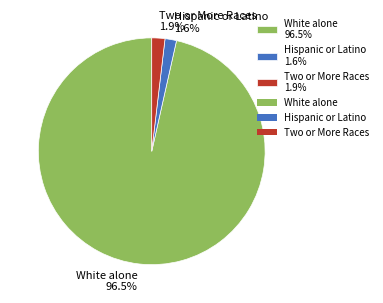

Between Two or More Races 1.9% and White alone 96.5%, which is larger?

White alone 96.5%